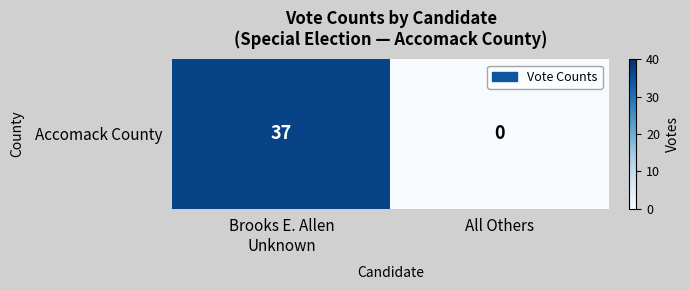

Which has a higher value, Brooks E. Allen
Unknown or All Others?

Brooks E. Allen
Unknown